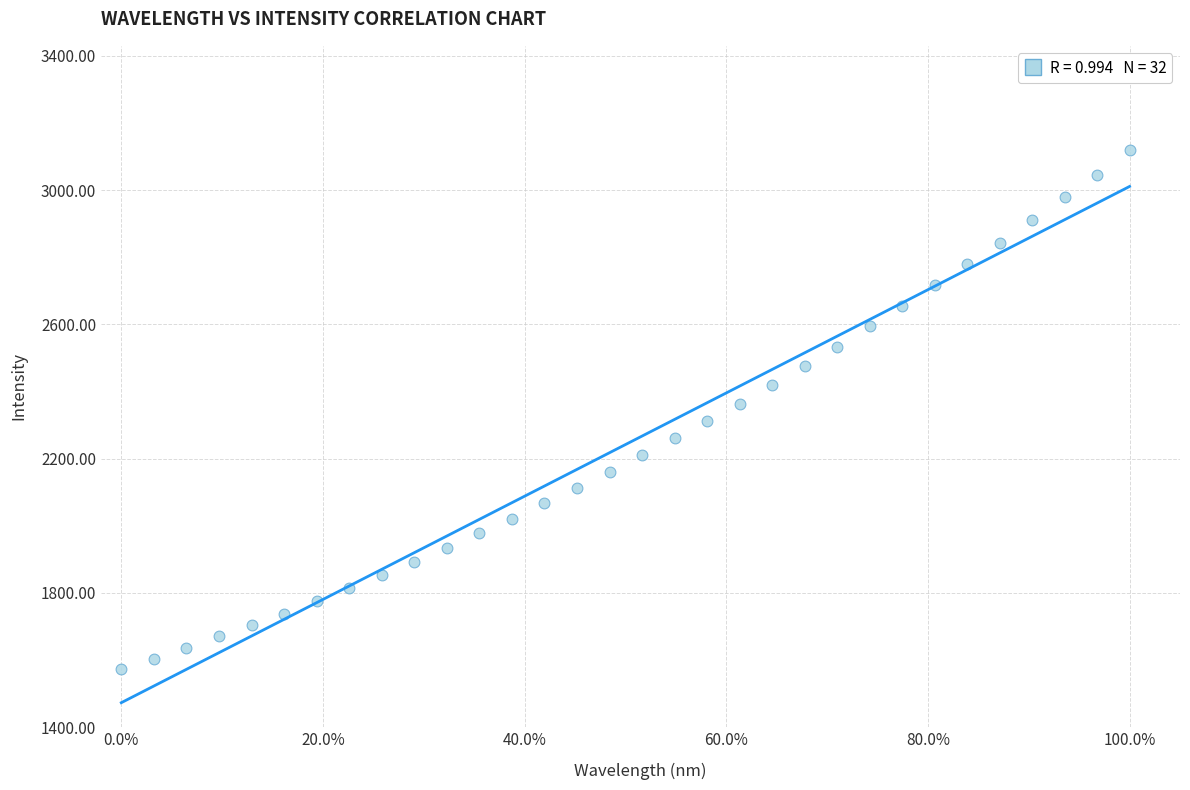

What is the range of X values (max minus min)?

100.0